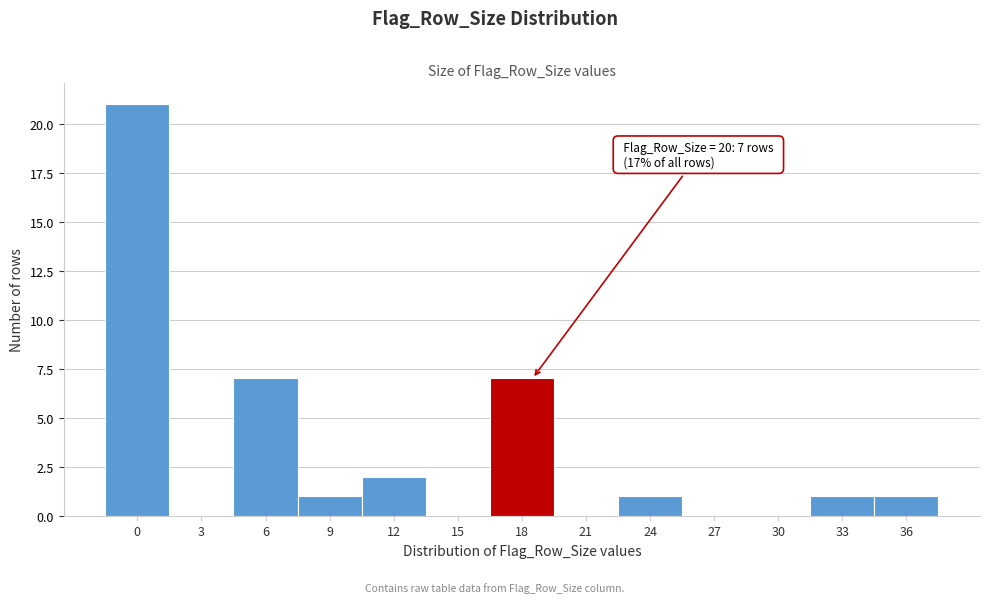

Reading left to right, list all the values displayed in this chart.

0=21	3=0	6=7	9=1	12=2	15=0	18=7	21=0	24=1	27=0	30=0	33=1	36=1